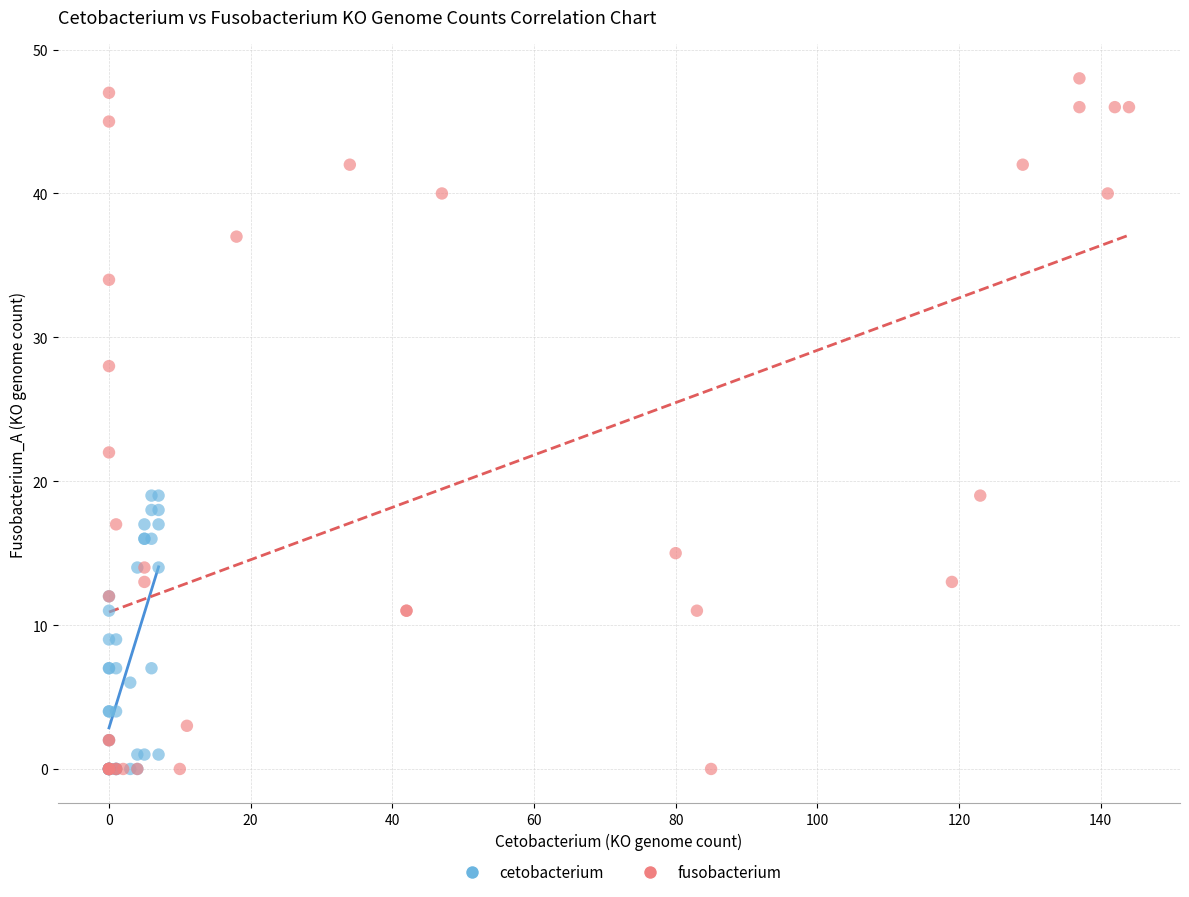

Which series contains the highest Y value?

fusobacterium